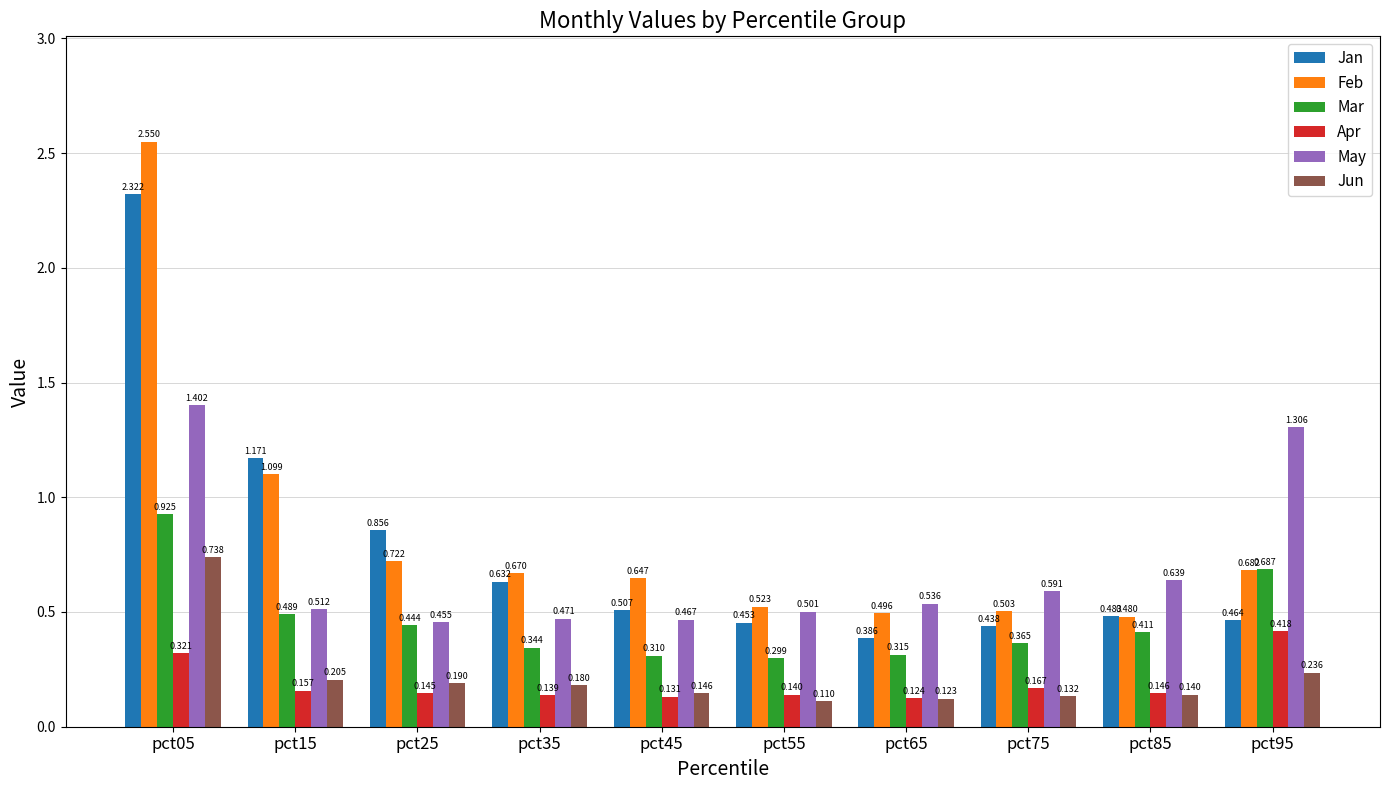

Which series changed the most between pct35 and pct85?

Feb